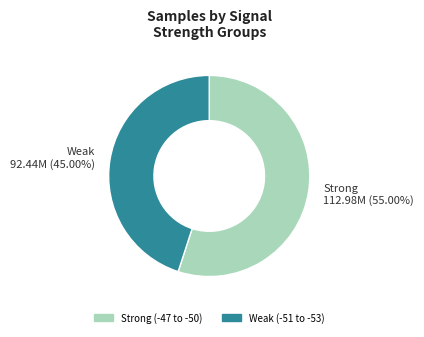

Rank the categories by value from lowest to highest.

Weak (-51 to -53), Strong (-47 to -50)